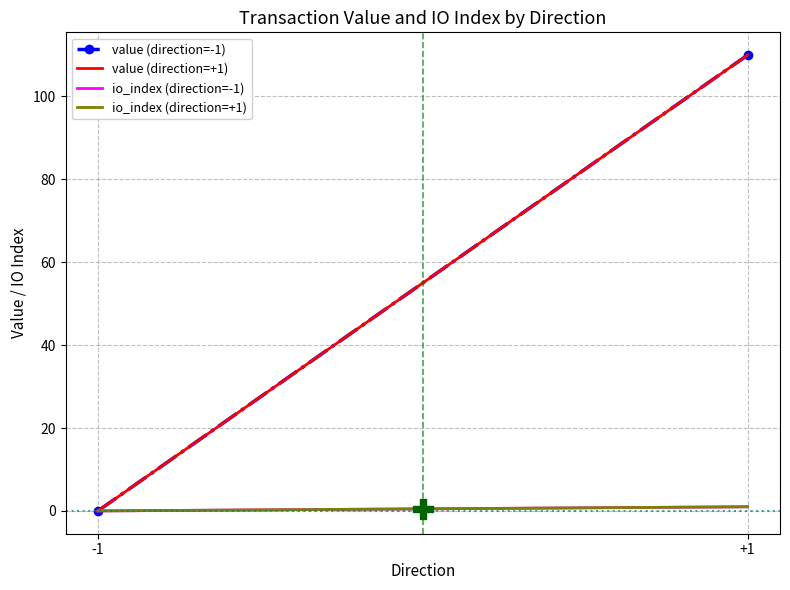

What is the highest value of the value (direction=+1) series?

110.0